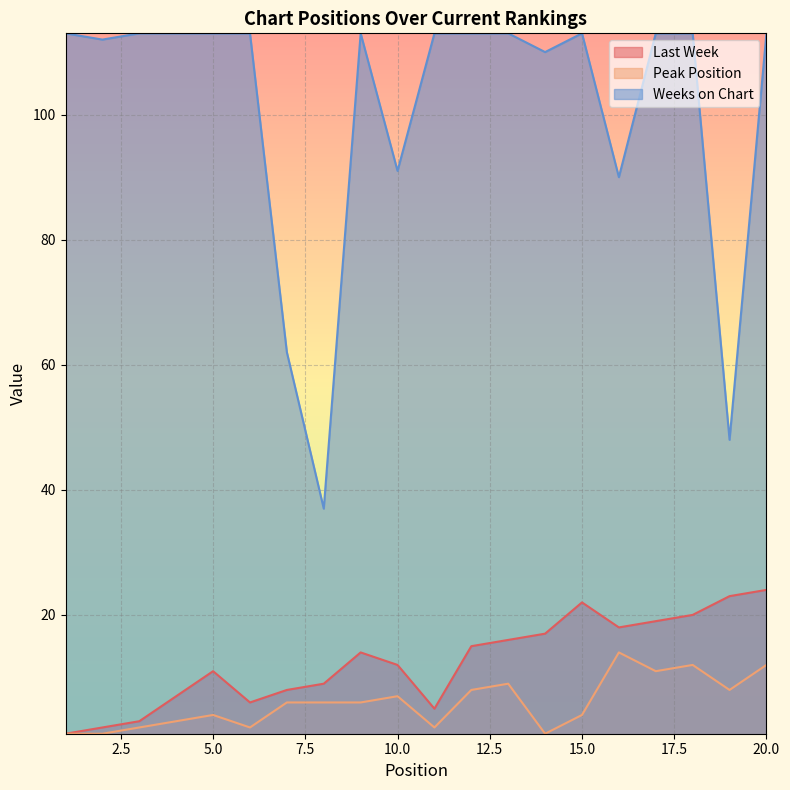

How many interior local peaks does the Last Week series have?

3